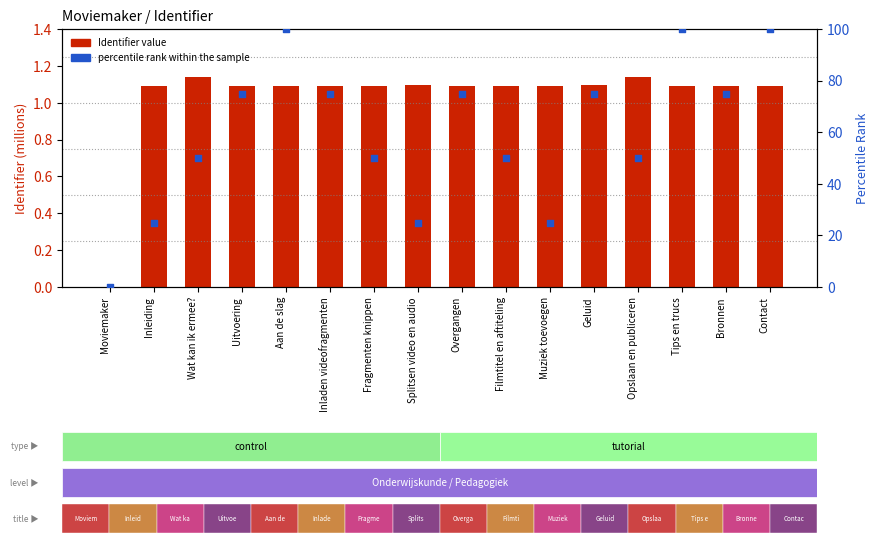

At which category is the sum across all series the highest?

Aan de slag